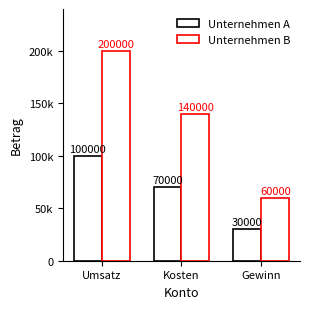

The Unternehmen A series shows 70000 at Kosten. True or false?

True